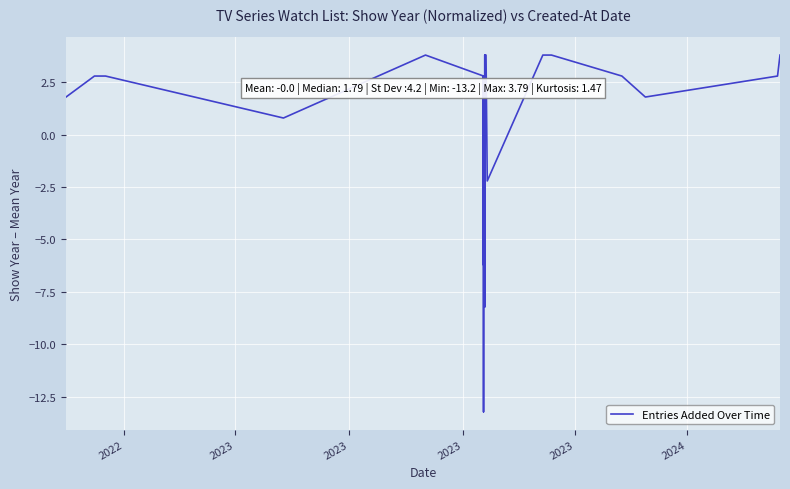

True or false: the data has more than 0 interior local peaks.

True